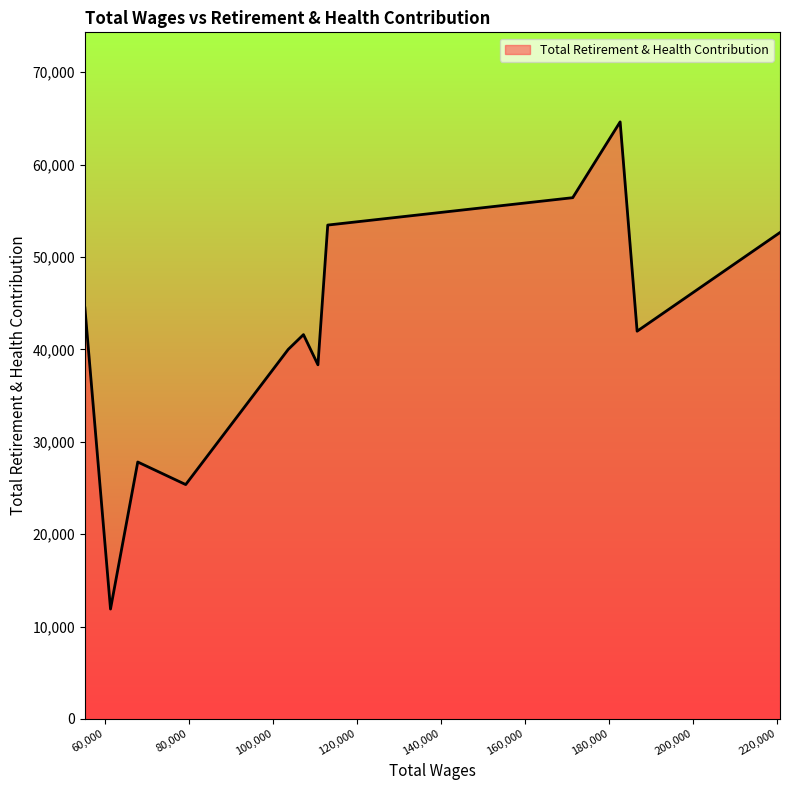

What is the difference between the maximum and minimum values?

52726